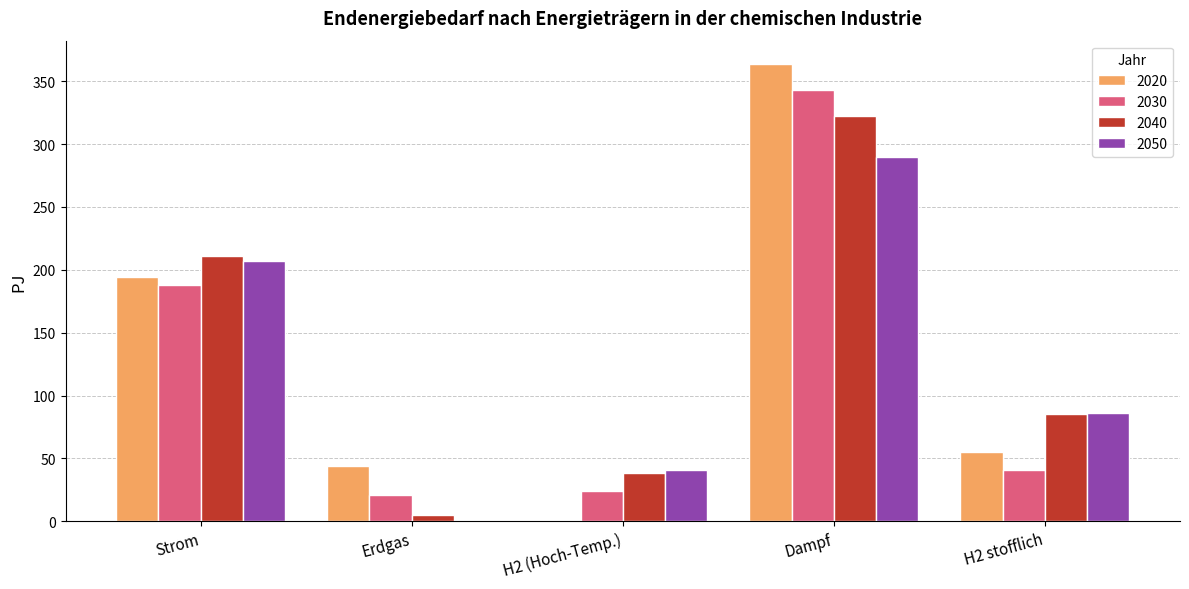

What is the spread (max minus min) of values at Dampf?

74.1